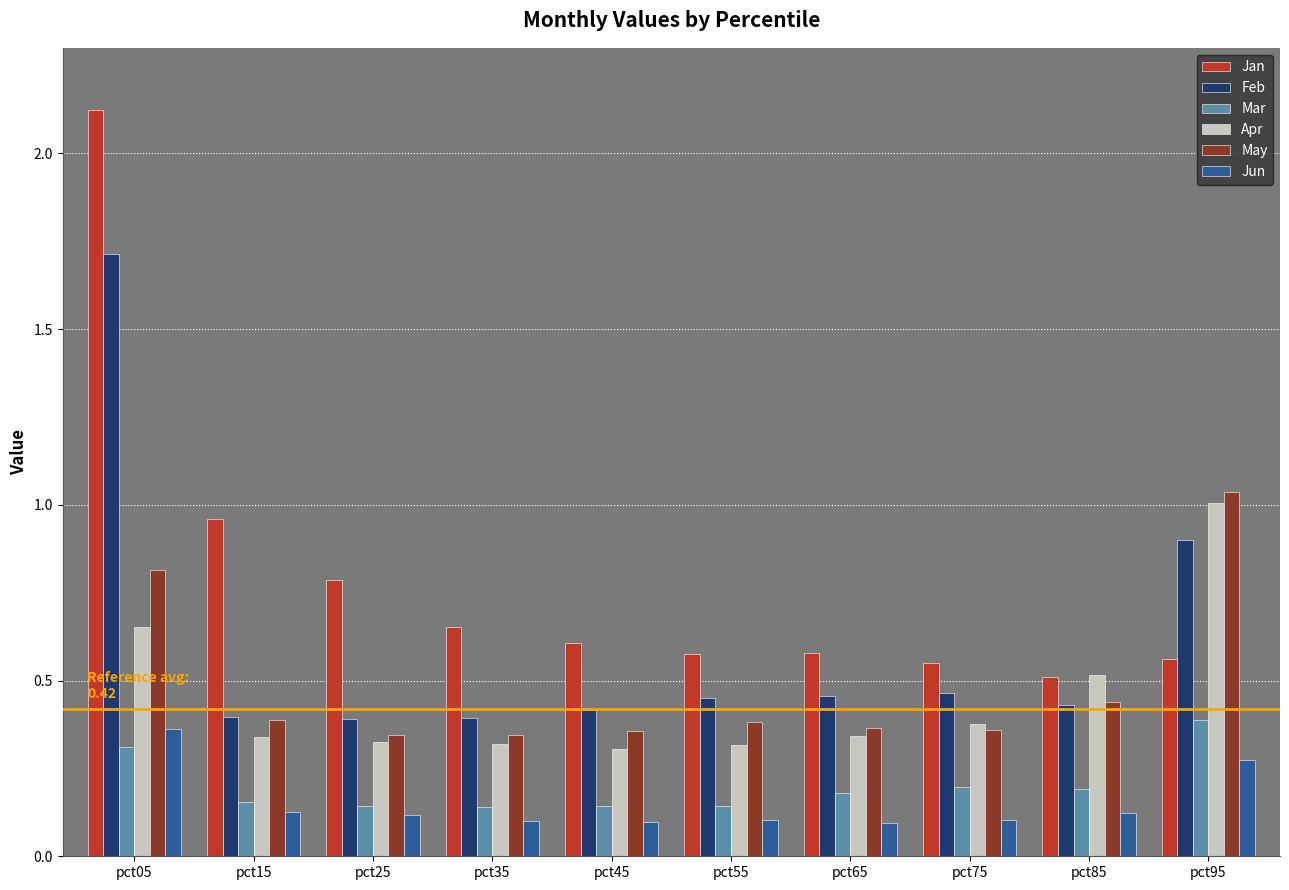

Which label corresponds to the largest value in the chart?

pct05